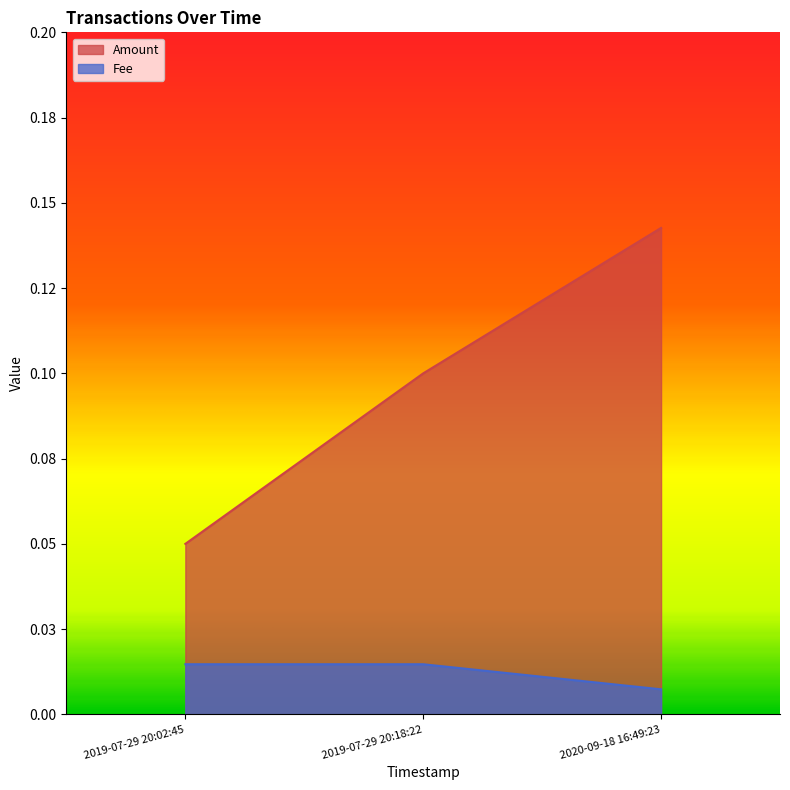

Reading right to left, list all the values displayed in this chart.

Amount: 0.1	0.1	0.1
Fee: 0.0	0.0	0.0